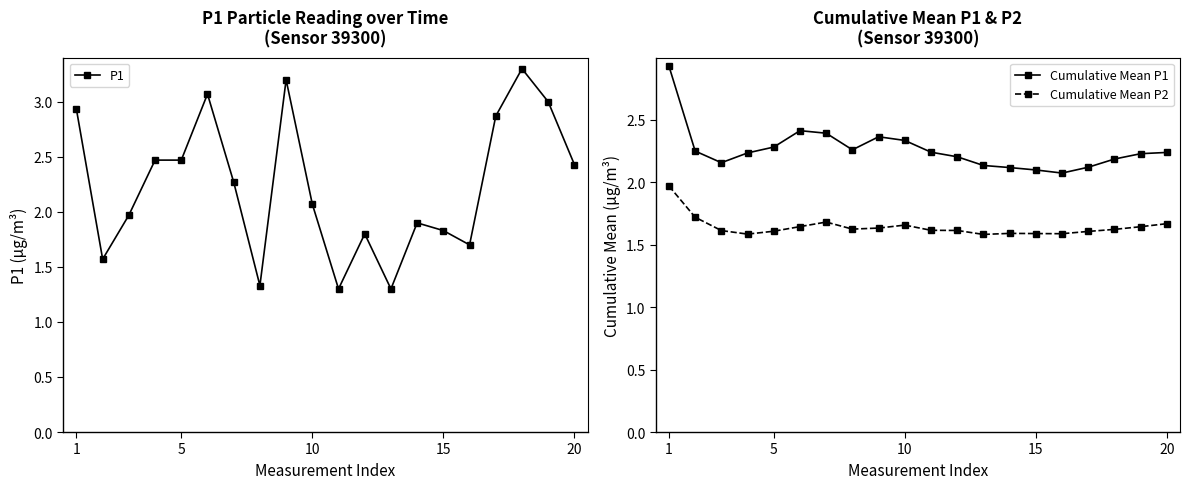

What is the lowest value of the P1 series?

1.3